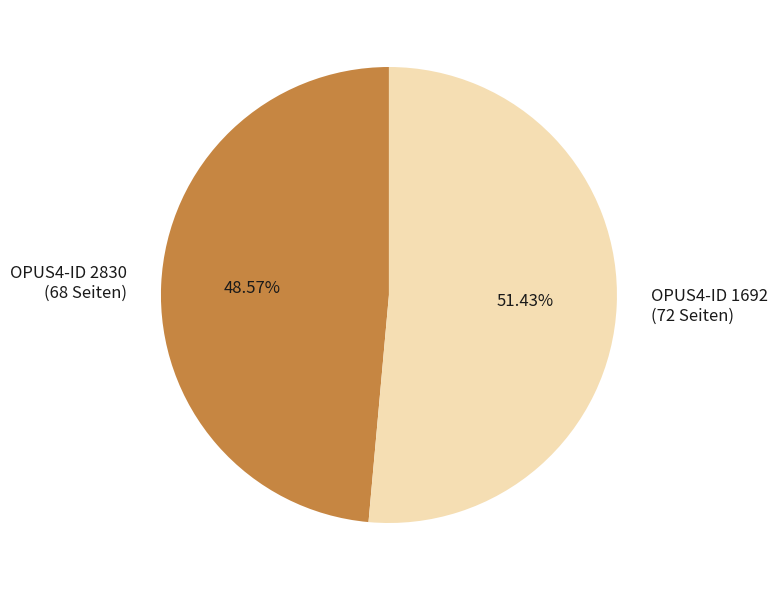

Which has a higher value, OPUS4-ID 2830 (68 Seiten) or OPUS4-ID 1692 (72 Seiten)?

OPUS4-ID 1692 (72 Seiten)